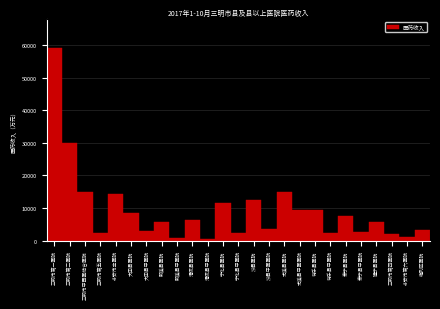

What is the difference between the maximum and second lowest values?

58396.9